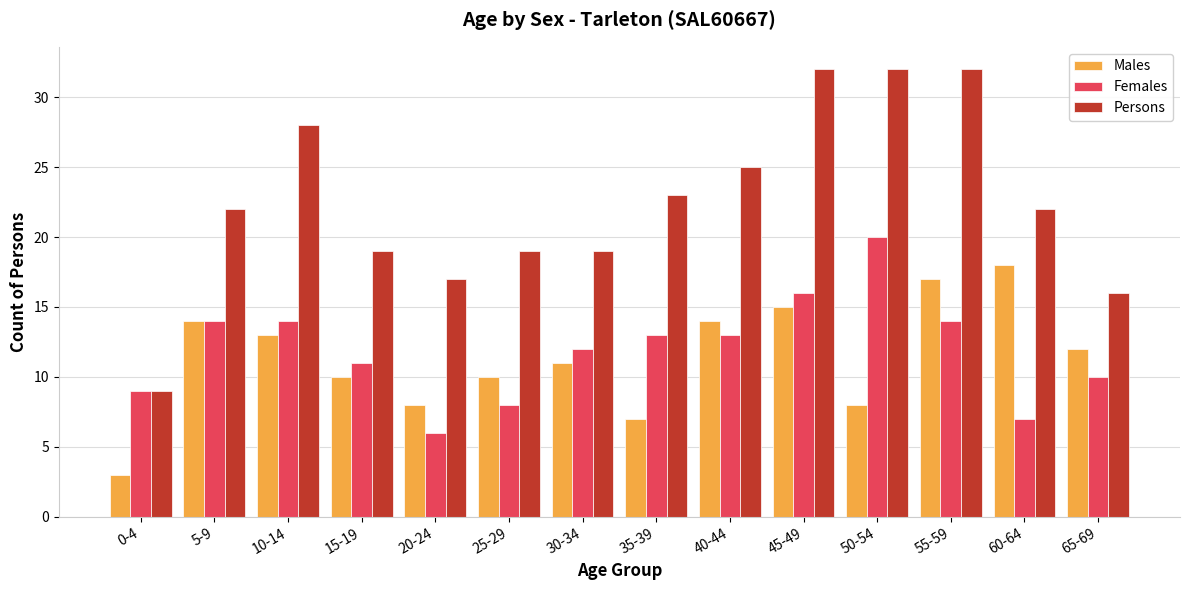

Is the value of Persons at 55-59 greater than the value of Females at 25-29?

Yes